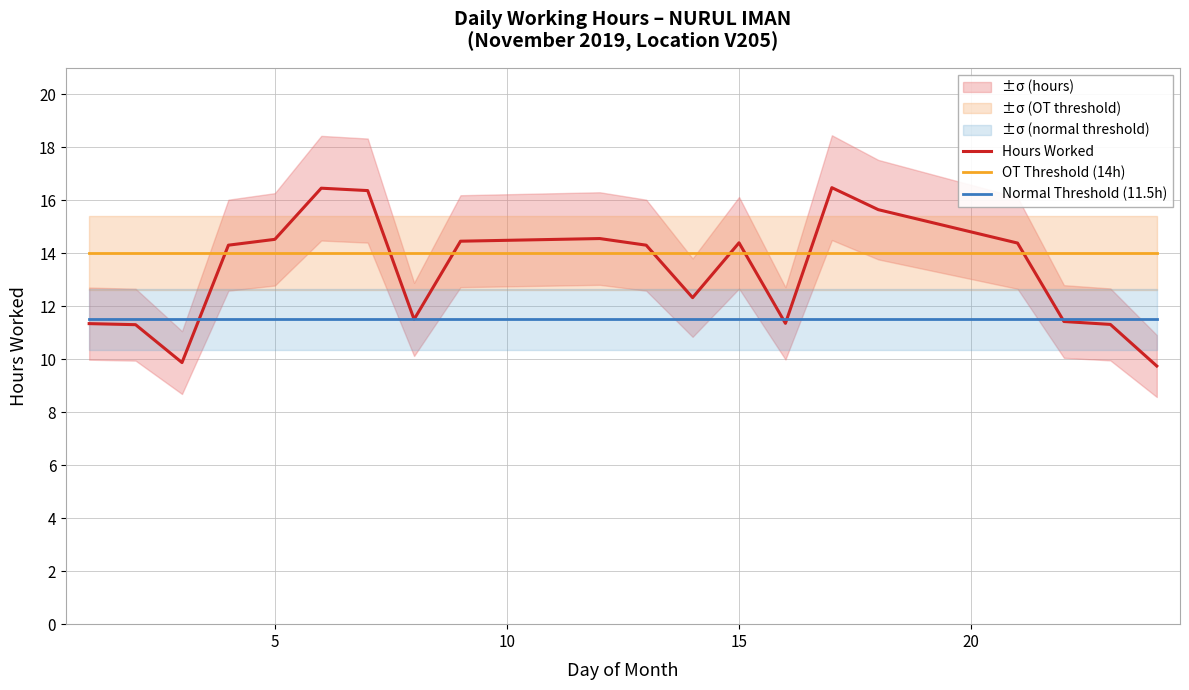

What is the lowest value of the OT Threshold (14h) series?

14.0